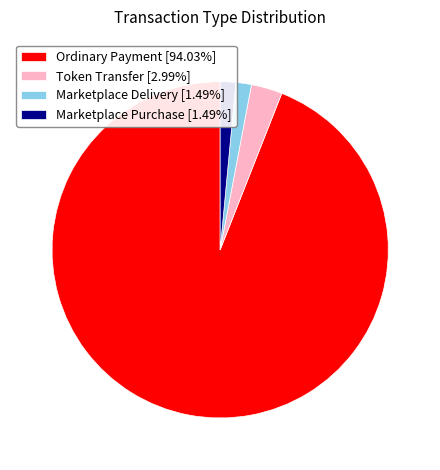

Is there a majority slice in this chart?

Yes